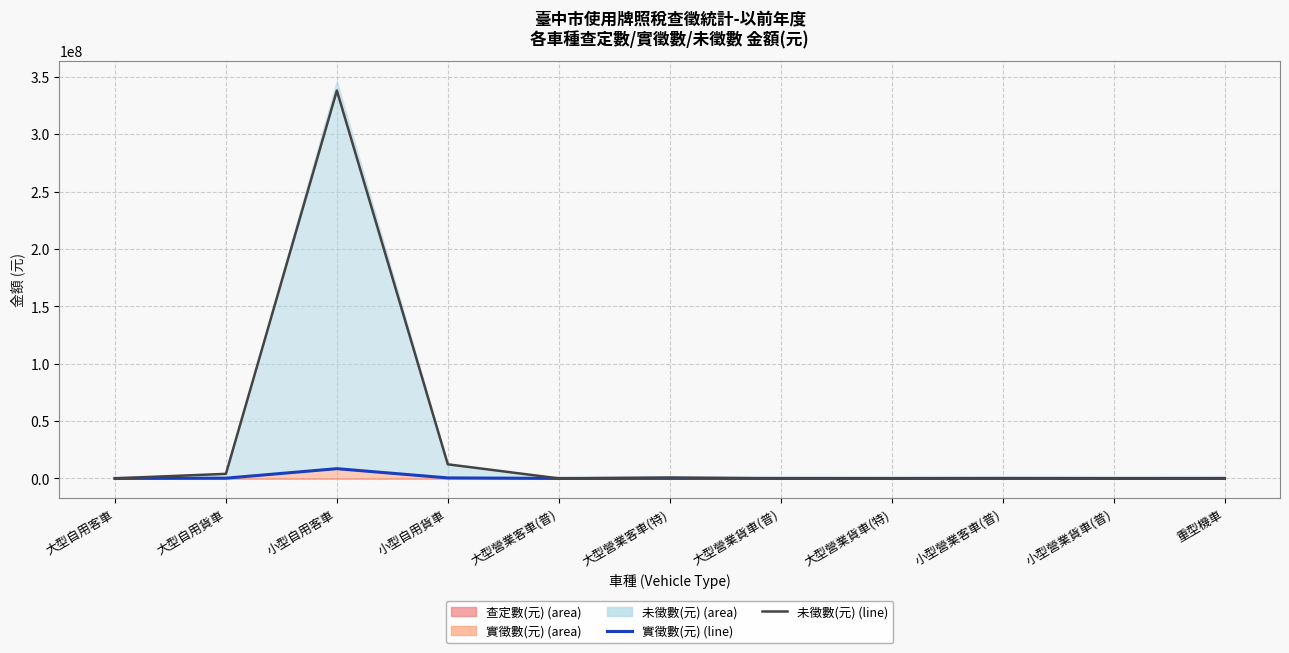

What is the total value across all series at 大型營業客車(特)?

818496